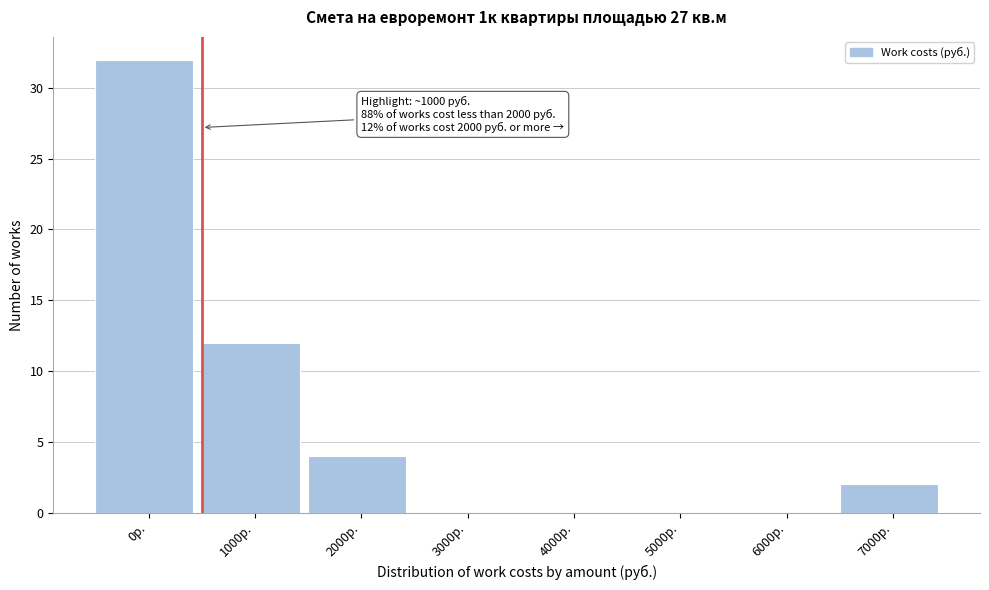

Reading right to left, what are all the values shown in this chart?

7000р.=2	6000р.=0	5000р.=0	4000р.=0	3000р.=0	2000р.=4	1000р.=12	0р.=32